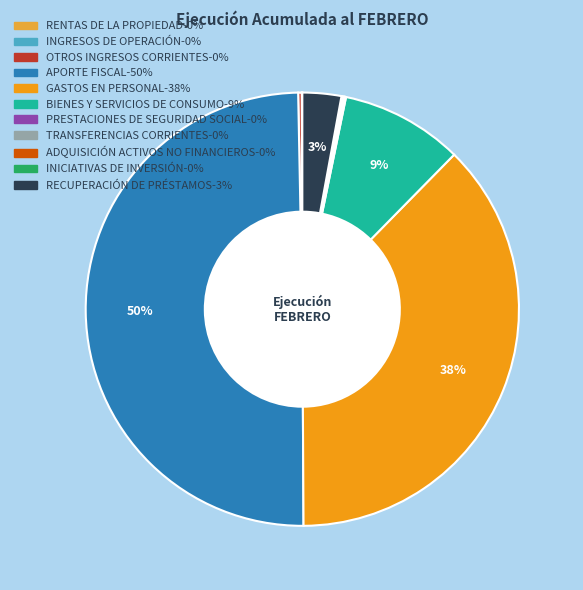

To the nearest percent, what is the average slice percentage?

9%